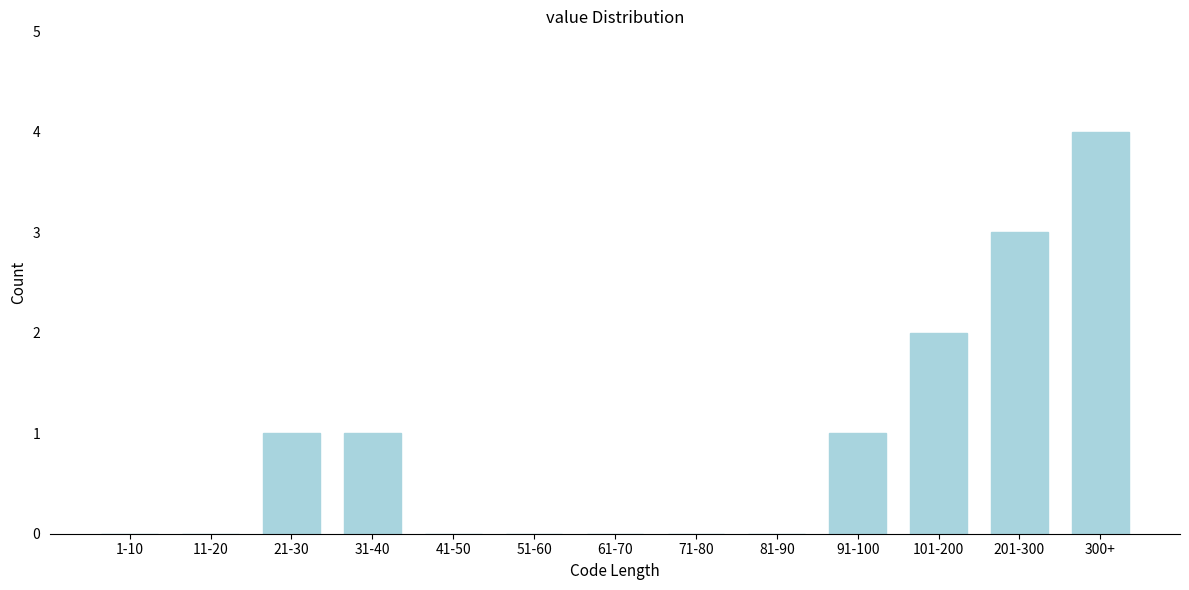

Is it true that the value at 21-30 is 2?

False